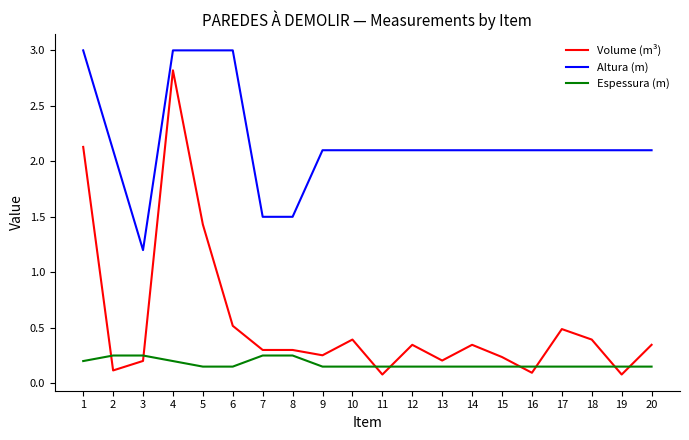

What is the sum of the Volume (m³) values at 12 and 20?

0.7